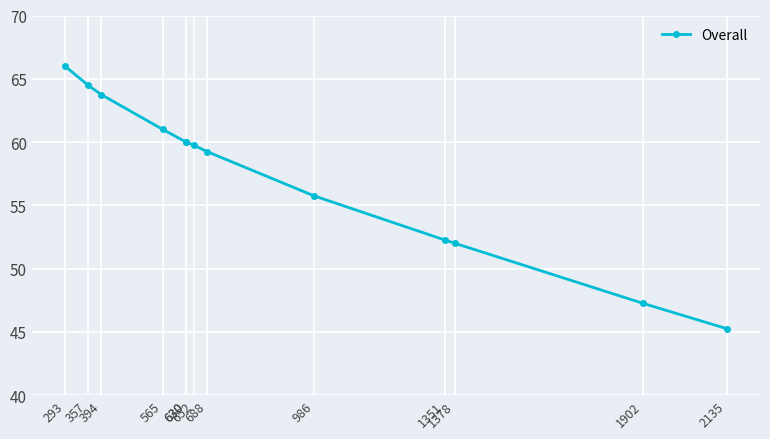

At which category does the chart reach its minimum across all series?

2135